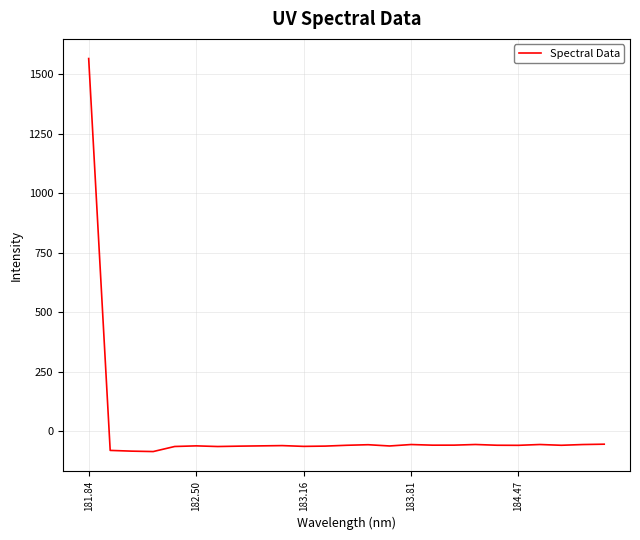

What is the difference between the maximum and minimum values?

1649.8